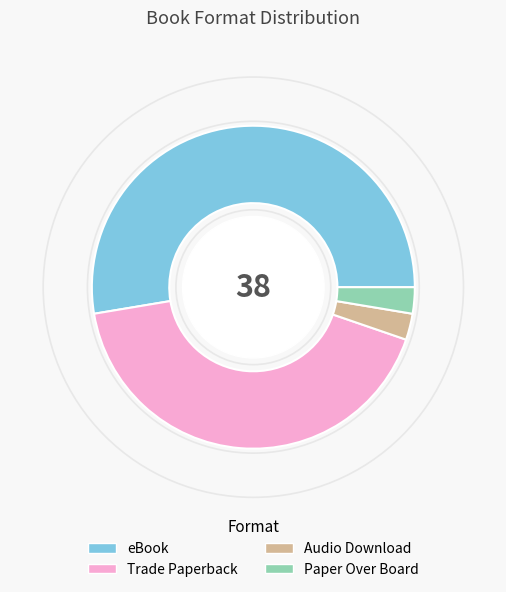

Is the sum of Audio Download and eBook greater than half?

Yes